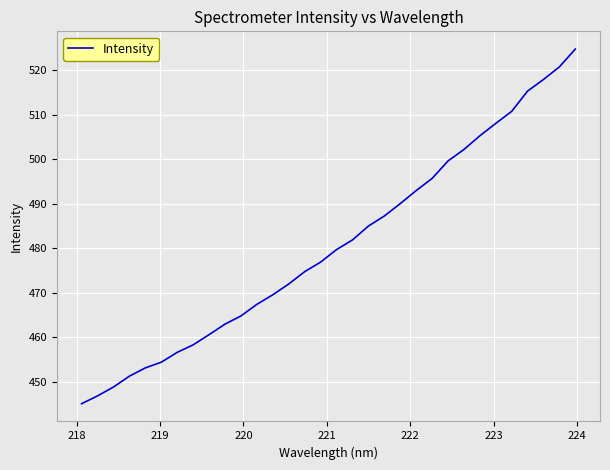

What is the minimum value shown in the chart?

445.1